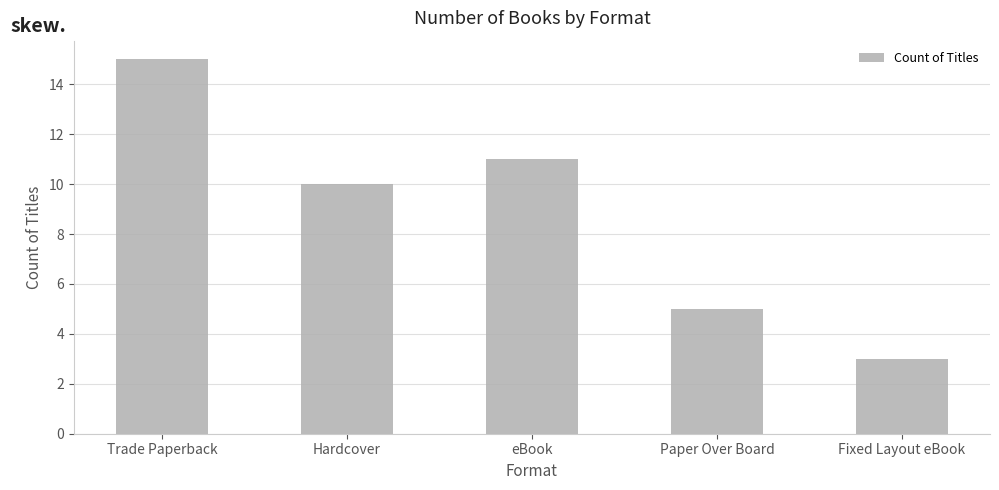

What is the change in value from Trade Paperback to Hardcover?

-5